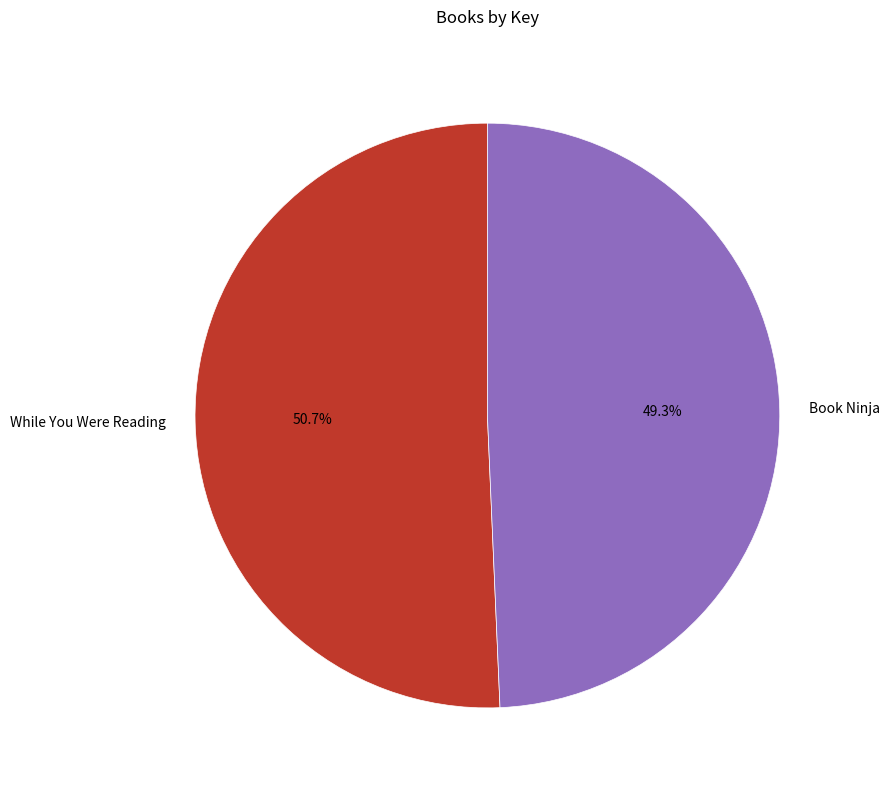

What is the total percentage of Book Ninja and While You Were Reading?

100.0%